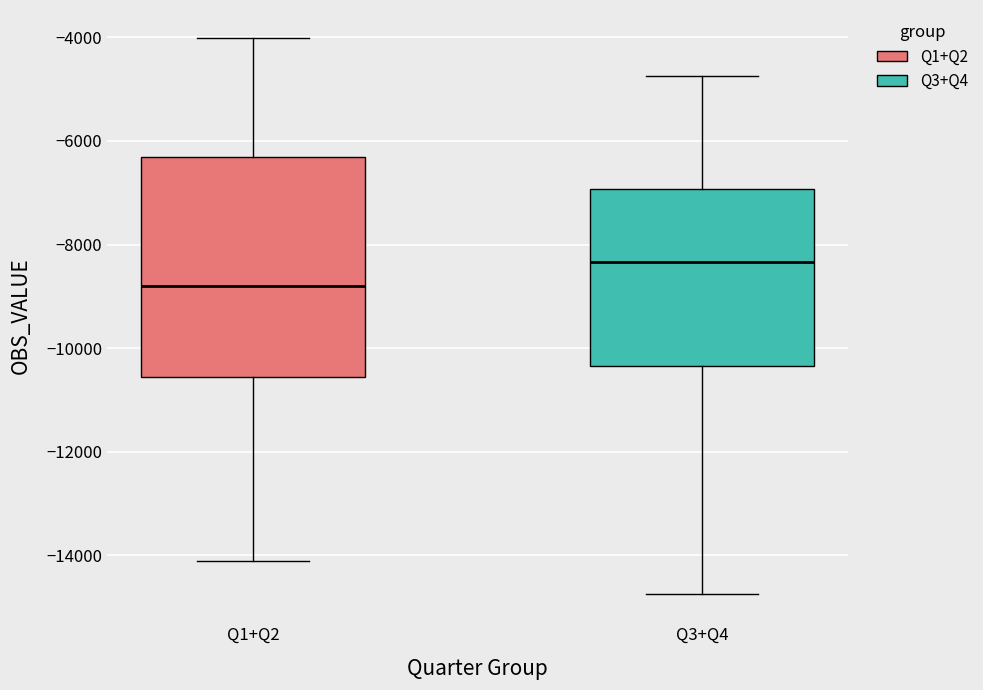

Reading left to right, transcribe this box plot: for each box, give where its median line is, the range the box spans, and where its two whiskers end, as read against the y-axis. The values are not printed on the chart, so give them approximately, as read against the axis.

Q1+Q2: median -8800, box -10600 to -6400, whiskers -14200 to -4000
Q3+Q4: median -8400, box -10400 to -7000, whiskers -14800 to -4800